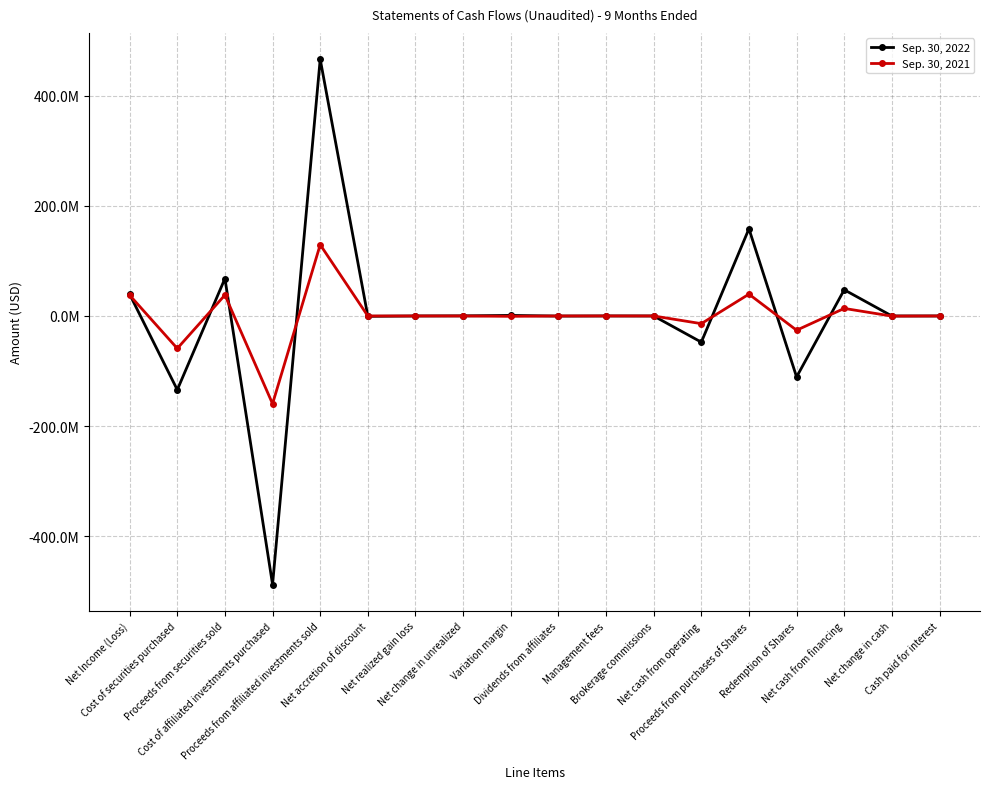

Where is the first local minimum for Sep. 30, 2022?

Cost of securities purchased